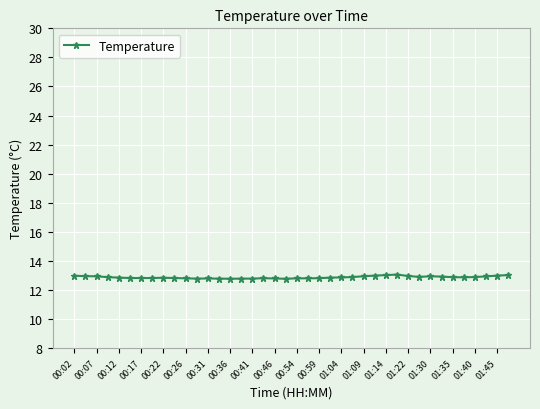

Count the number of data series in this chart.

1